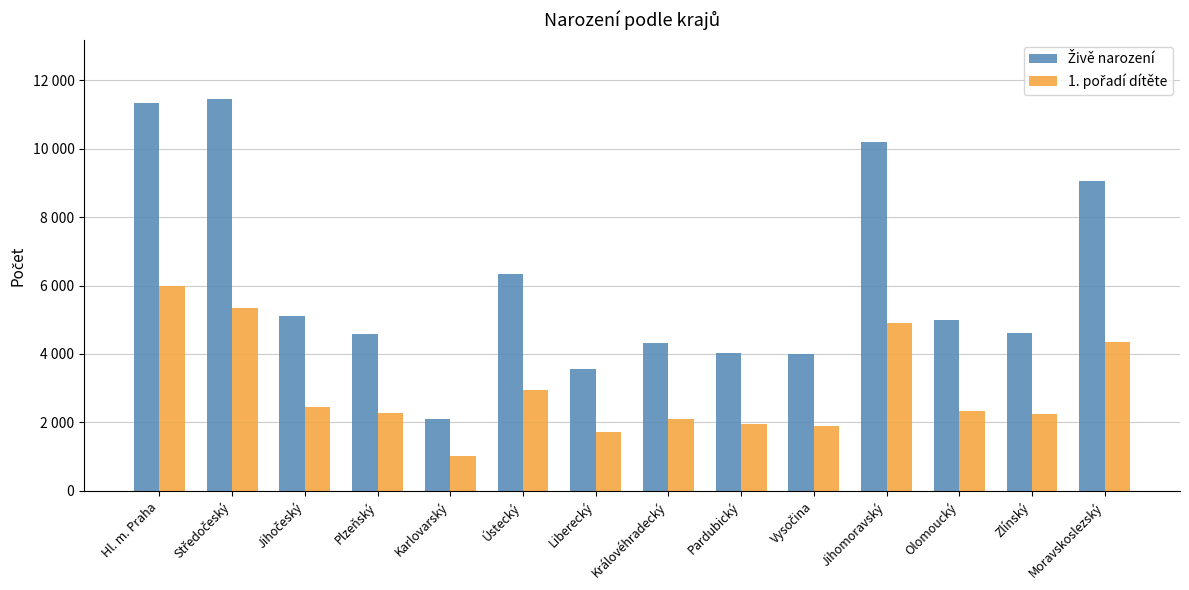

List the labels in order of Živě narození value, largest first.

Středočeský, Hl. m. Praha, Jihomoravský, Moravskoslezský, Ústecký, Jihočeský, Olomoucký, Zlínský, Plzeňský, Královéhradecký, Pardubický, Vysočina, Liberecký, Karlovarský